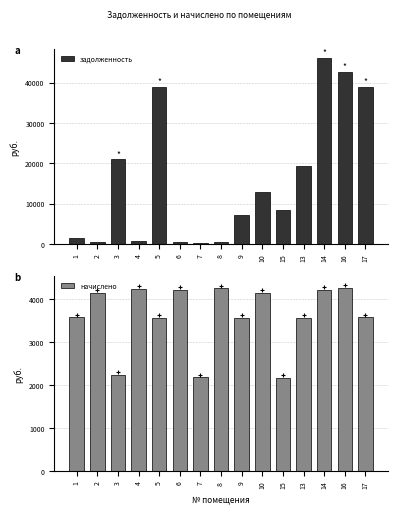

What are all the series names shown in the legend?

задолженность, начислено